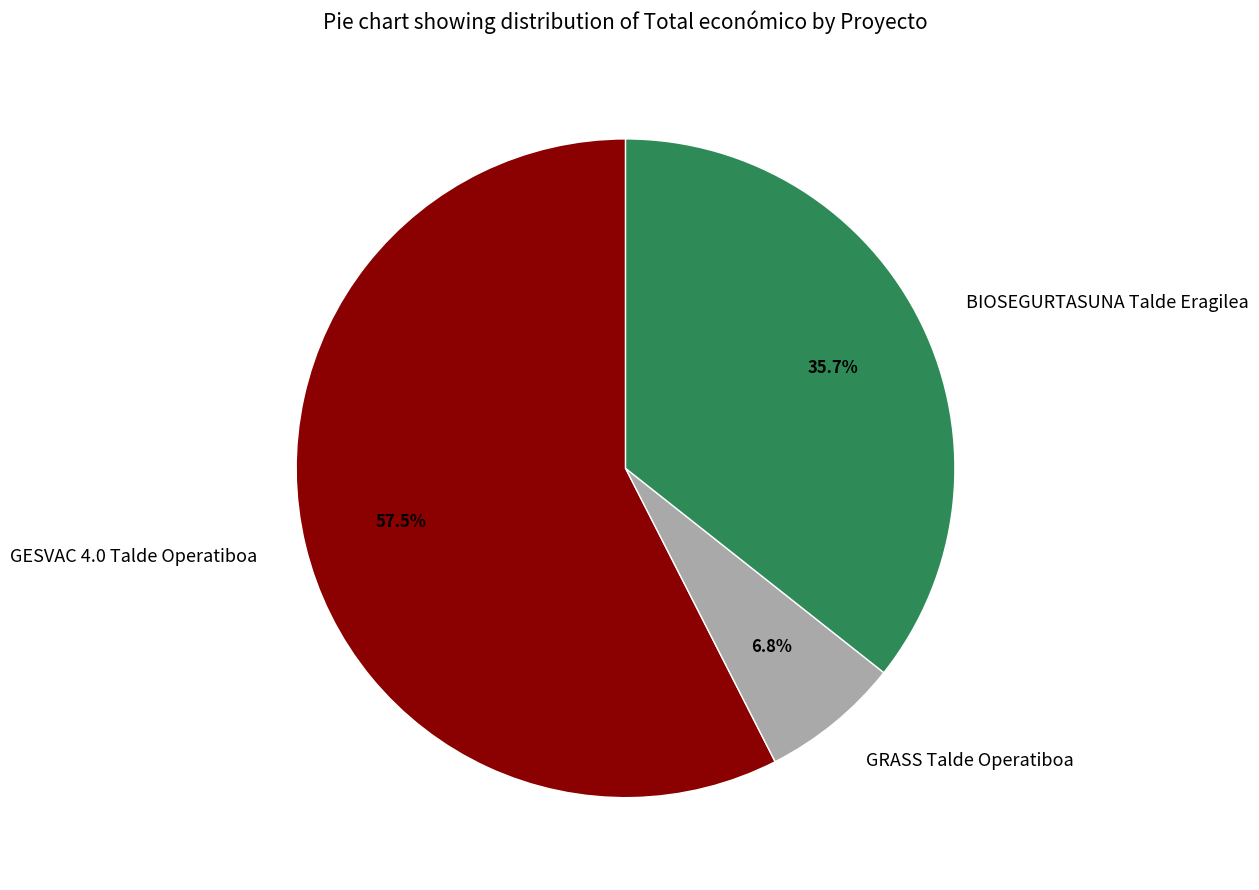

Is GRASS Talde Operatiboa the majority of the pie?

No